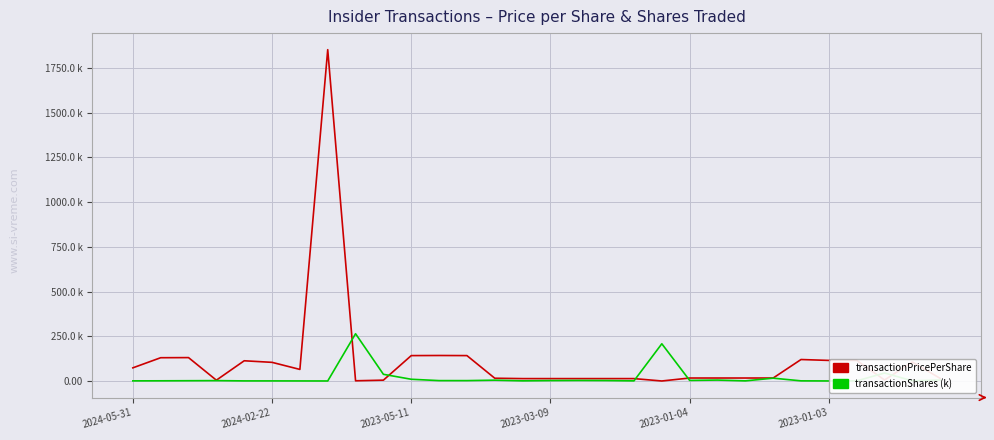

Which series has the largest total across all categories?

transactionPricePerShare